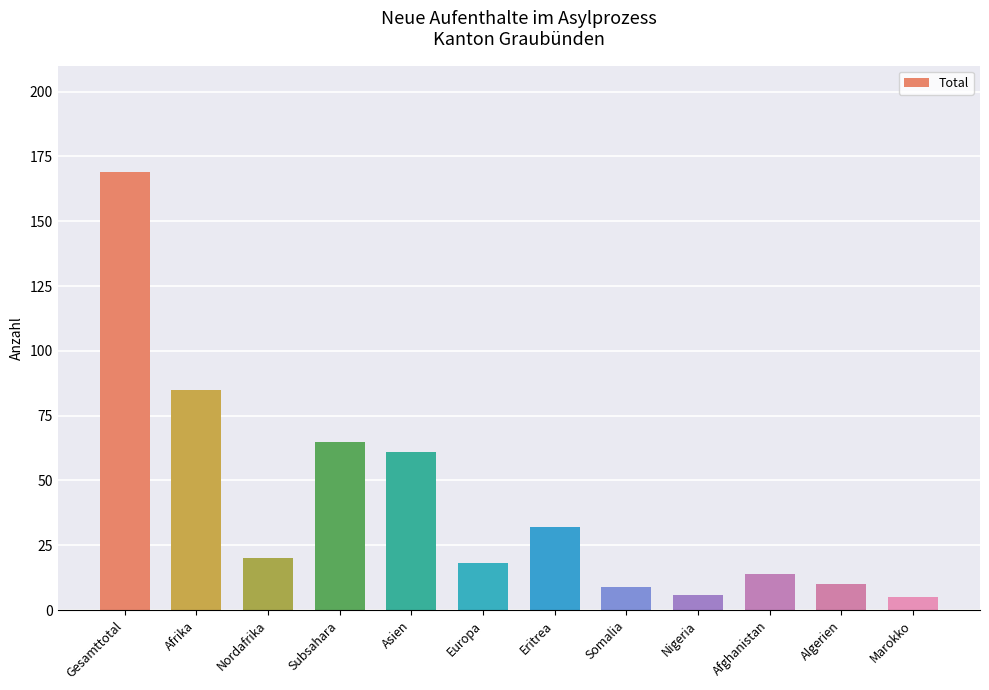

What is the difference between the maximum and second lowest values?

163